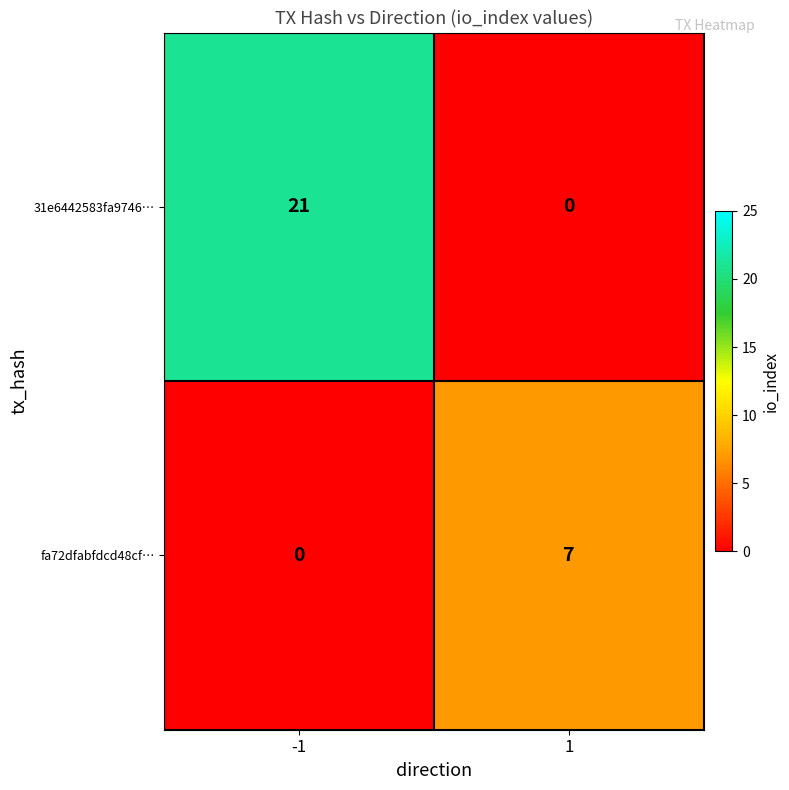

List the series in order of their overall mean, lowest first.

fa72dfabfdcd48cf…, 31e6442583fa9746…